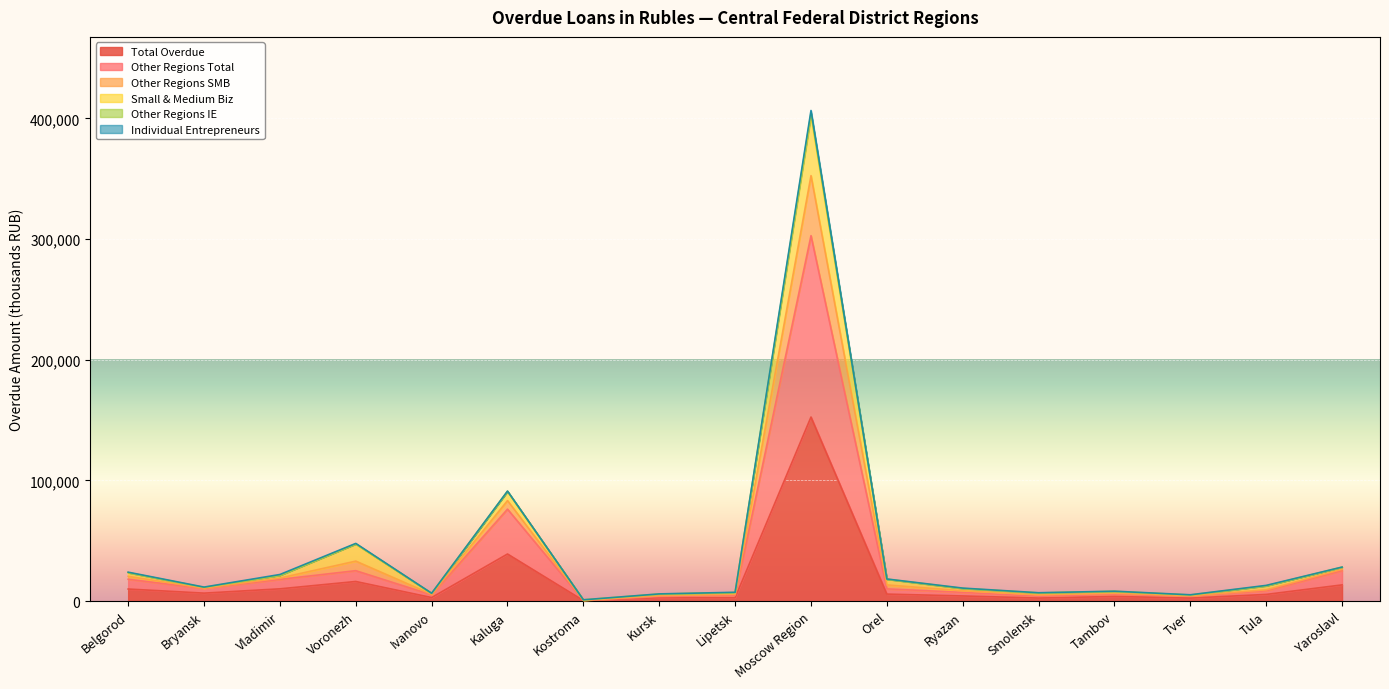

Which category has the highest value in the Total Overdue series?

Moscow Region